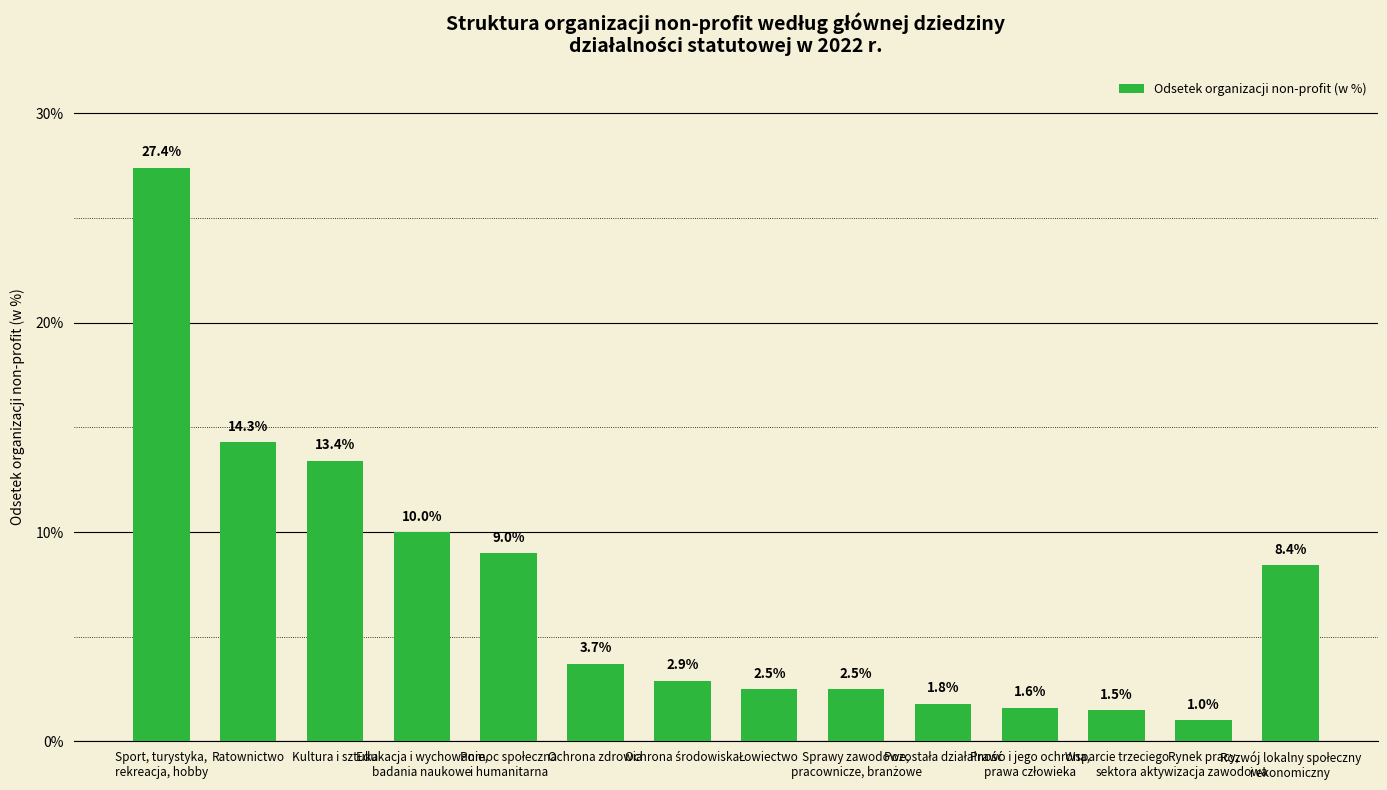

What is the average value?

7.1